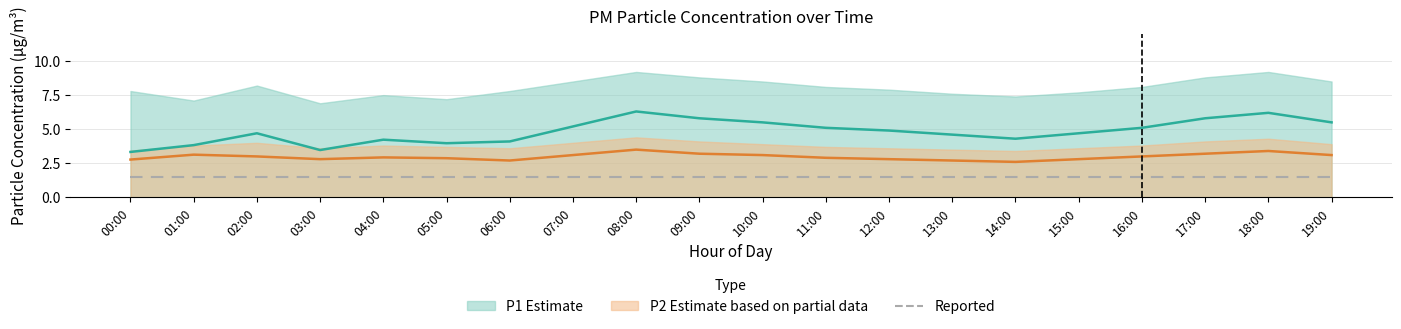

Reading left to right, what are all the values shown in this chart?

P1: 00:00=3.3	01:00=3.8	02:00=4.7	03:00=3.5	04:00=4.2	05:00=4.0	06:00=4.1	07:00=5.2	08:00=6.3	09:00=5.8	10:00=5.5	11:00=5.1	12:00=4.9	13:00=4.6	14:00=4.3	15:00=4.7	16:00=5.1	17:00=5.8	18:00=6.2	19:00=5.5
P2: 00:00=2.8	01:00=3.1	02:00=3.0	03:00=2.8	04:00=2.9	05:00=2.9	06:00=2.7	07:00=3.1	08:00=3.5	09:00=3.2	10:00=3.1	11:00=2.9	12:00=2.8	13:00=2.7	14:00=2.6	15:00=2.8	16:00=3.0	17:00=3.2	18:00=3.4	19:00=3.1
Reported: 00:00=1.5	01:00=1.5	02:00=1.5	03:00=1.5	04:00=1.5	05:00=1.5	06:00=1.5	07:00=1.5	08:00=1.5	09:00=1.5	10:00=1.5	11:00=1.5	12:00=1.5	13:00=1.5	14:00=1.5	15:00=1.5	16:00=1.5	17:00=1.5	18:00=1.5	19:00=1.5